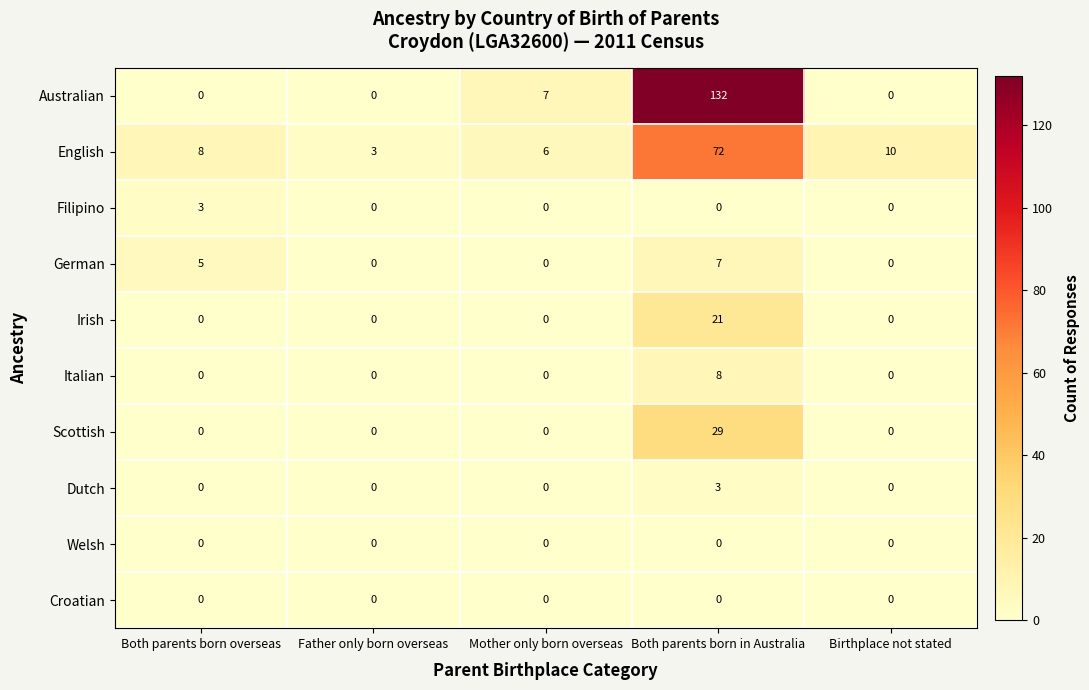

What is the maximum value for German?

7